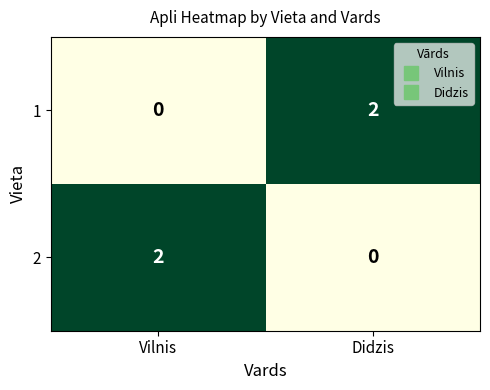

The 1 series shows 2 at Didzis. True or false?

True